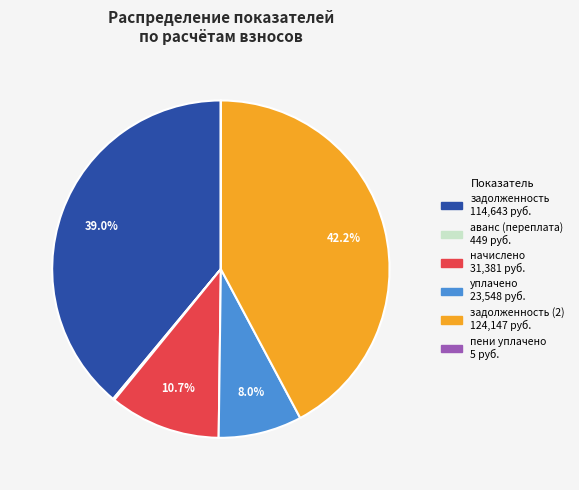

To the nearest percent, what is the difference between the largest and smallest slice percentages?

42%